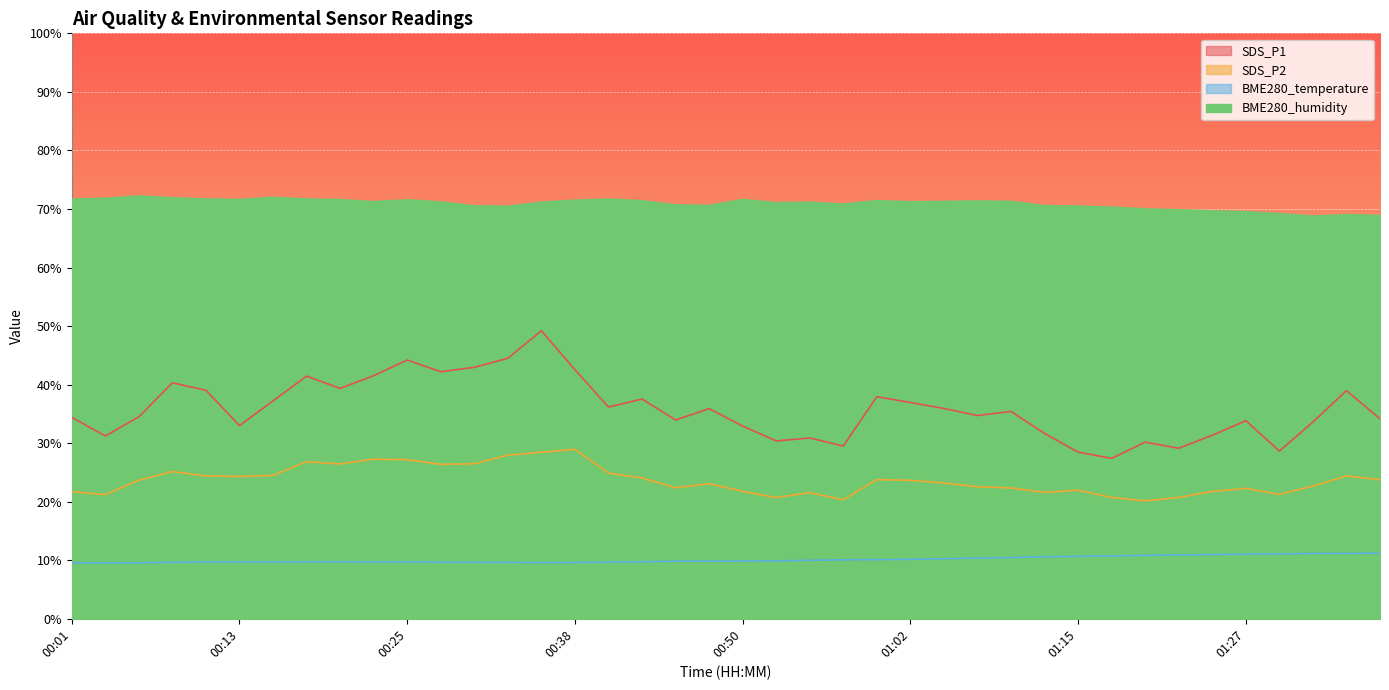

Reading left to right, transcribe all the data shown in this chart.

BME280_temperature: 00:01=9.6	00:03=9.6	00:05=9.6	00:08=9.7	00:10=9.7	00:13=9.7	00:15=9.7	00:18=9.7	00:20=9.8	00:23=9.7	00:25=9.7	00:28=9.7	00:30=9.6	00:33=9.6	00:35=9.6	00:38=9.6	00:40=9.7	00:42=9.7	00:45=9.8	00:47=9.8	00:50=9.9	00:52=9.9	00:55=10.0	00:57=10.1	01:00=10.1	01:02=10.2	01:05=10.3	01:07=10.4	01:10=10.5	01:12=10.6	01:15=10.7	01:17=10.7	01:20=10.8	01:22=10.9	01:25=11.0	01:27=11.0	01:30=11.1	01:32=11.2	01:34=11.2	01:37=11.2
BME280_humidity: 00:01=71.7	00:03=71.8	00:05=72.2	00:08=71.9	00:10=71.7	00:13=71.6	00:15=72.0	00:18=71.7	00:20=71.6	00:23=71.2	00:25=71.5	00:28=71.2	00:30=70.5	00:33=70.4	00:35=71.1	00:38=71.5	00:40=71.7	00:42=71.4	00:45=70.7	00:47=70.6	00:50=71.6	00:52=71.0	00:55=71.1	00:57=70.8	01:00=71.4	01:02=71.2	01:05=71.2	01:07=71.3	01:10=71.2	01:12=70.5	01:15=70.5	01:17=70.3	01:20=70.0	01:22=69.8	01:25=69.6	01:27=69.5	01:30=69.2	01:32=68.8	01:34=69.0	01:37=68.9
SDS_P1: 00:01=34.4	00:03=31.2	00:05=34.5	00:08=40.3	00:10=39.0	00:13=33.0	00:15=37.2	00:18=41.5	00:20=39.4	00:23=41.5	00:25=44.2	00:28=42.2	00:30=43.0	00:33=44.5	00:35=49.2	00:38=42.5	00:40=36.2	00:42=37.5	00:45=34.0	00:47=35.9	00:50=32.9	00:52=30.4	00:55=30.9	00:57=29.5	01:00=37.9	01:02=37.0	01:05=35.9	01:07=34.7	01:10=35.4	01:12=31.6	01:15=28.5	01:17=27.4	01:20=30.2	01:22=29.1	01:25=31.4	01:27=33.8	01:30=28.6	01:32=33.6	01:34=39.0	01:37=34.1
SDS_P2: 00:01=21.7	00:03=21.2	00:05=23.7	00:08=25.1	00:10=24.4	00:13=24.3	00:15=24.5	00:18=26.8	00:20=26.4	00:23=27.3	00:25=27.2	00:28=26.4	00:30=26.5	00:33=27.9	00:35=28.4	00:38=28.9	00:40=24.9	00:42=24.1	00:45=22.4	00:47=23.1	00:50=21.8	00:52=20.7	00:55=21.6	00:57=20.3	01:00=23.8	01:02=23.6	01:05=23.2	01:07=22.6	01:10=22.4	01:12=21.6	01:15=22.0	01:17=20.7	01:20=20.1	01:22=20.7	01:25=21.8	01:27=22.3	01:30=21.2	01:32=22.6	01:34=24.4	01:37=23.8